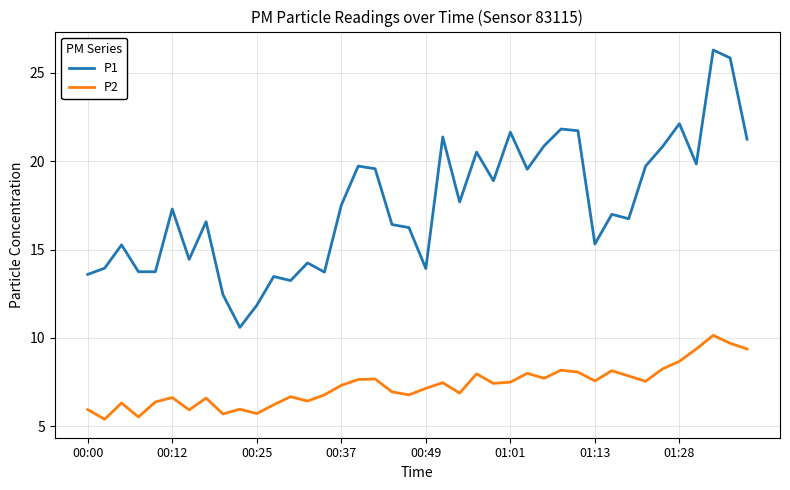

True or false: P2 and P1 intersect in this chart.

False